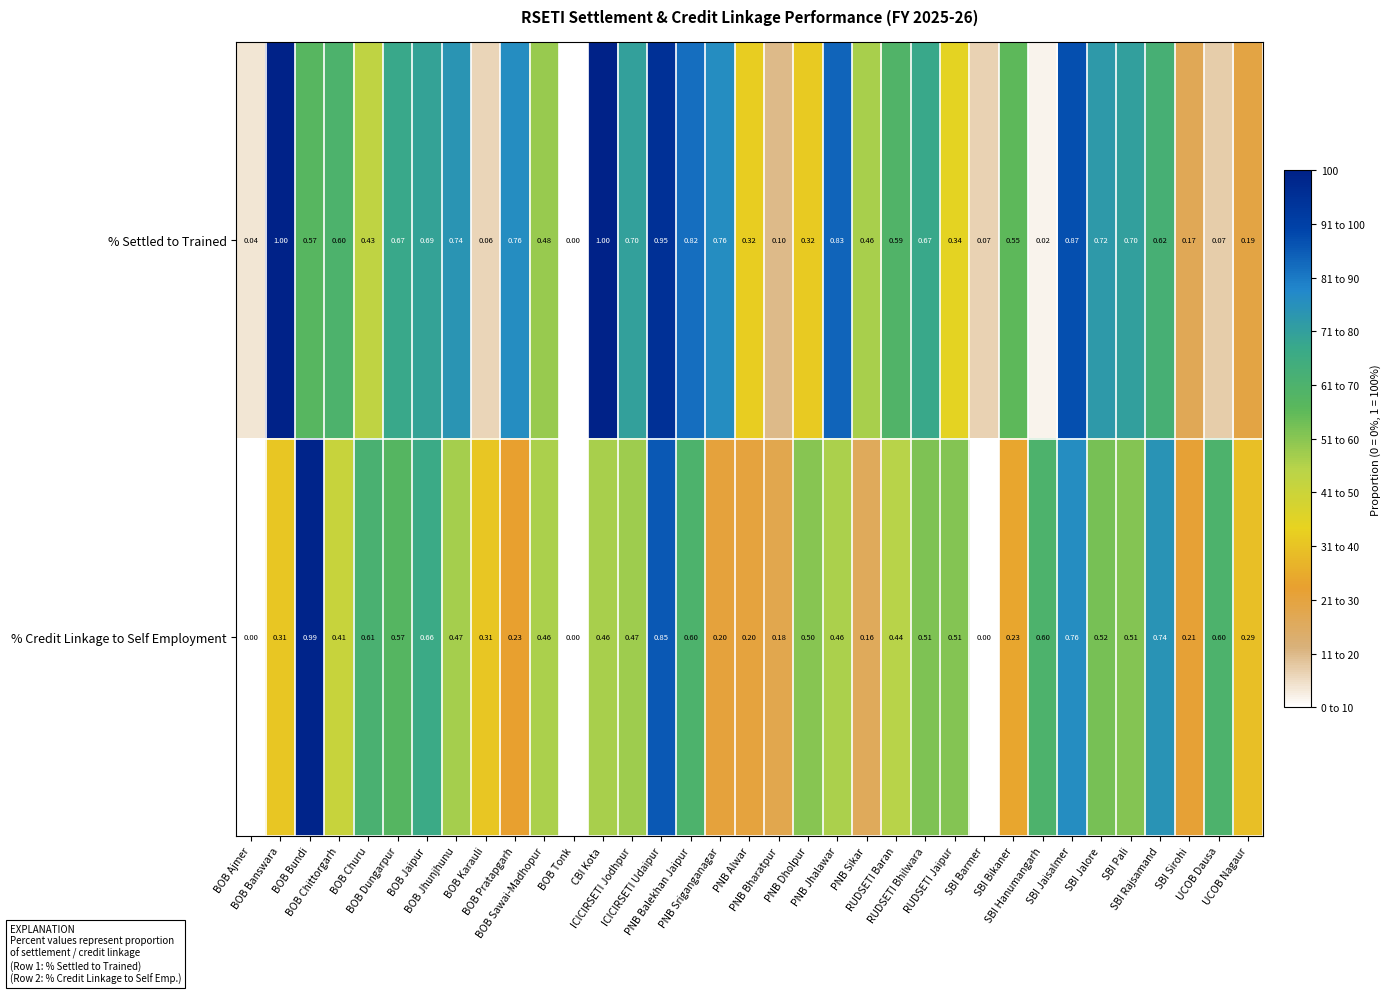

How many distinct data groups are displayed?

2